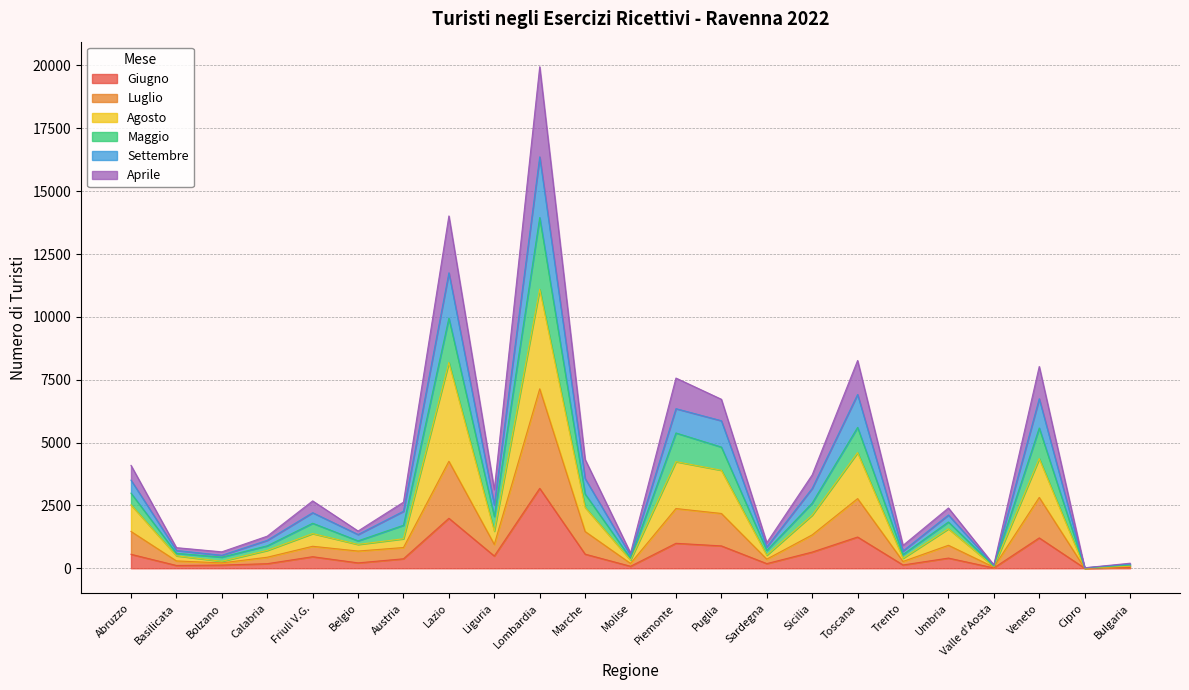

What position from the right is Veneto?

3